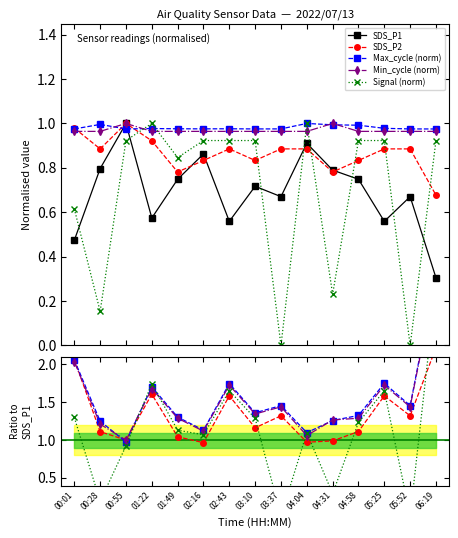

Rank the series at 03:10 from highest to lowest value.

Max_cycle (norm), Min_cycle (norm), Signal (norm), SDS_P2, SDS_P1